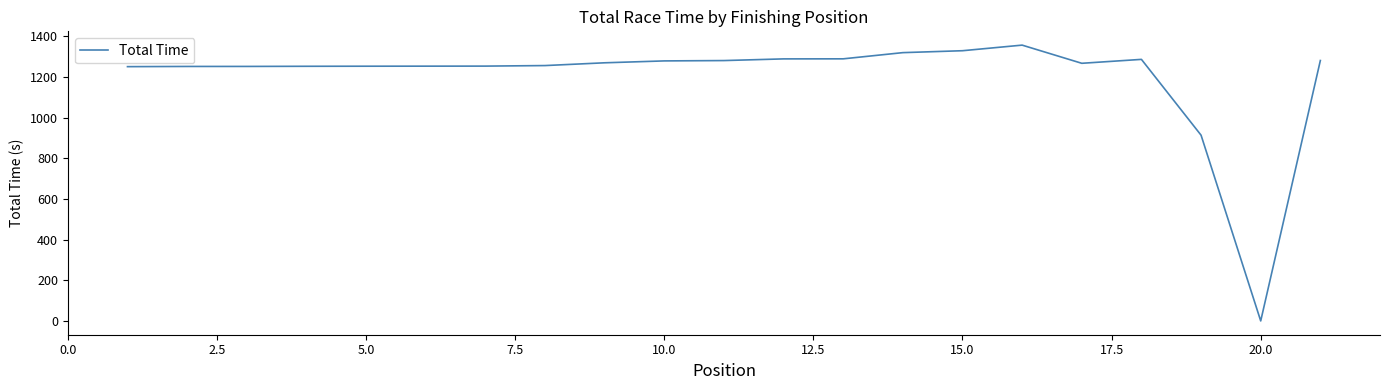

What is the difference between the maximum and minimum values?

1356.1